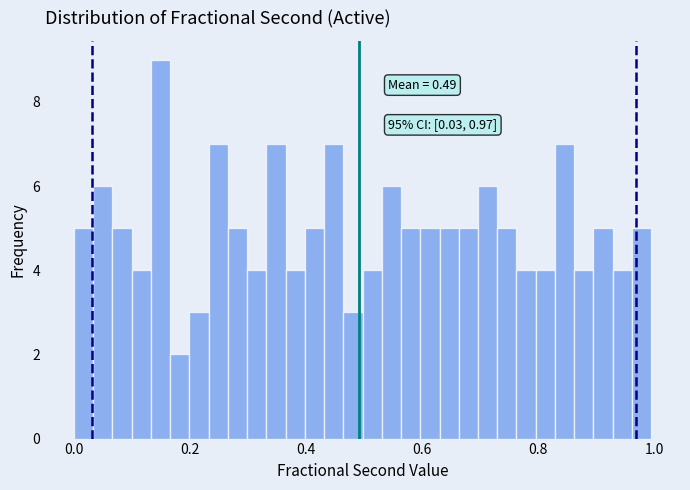

Read against the x-axis, roughly where is the centre of the tallest bar?

0.14